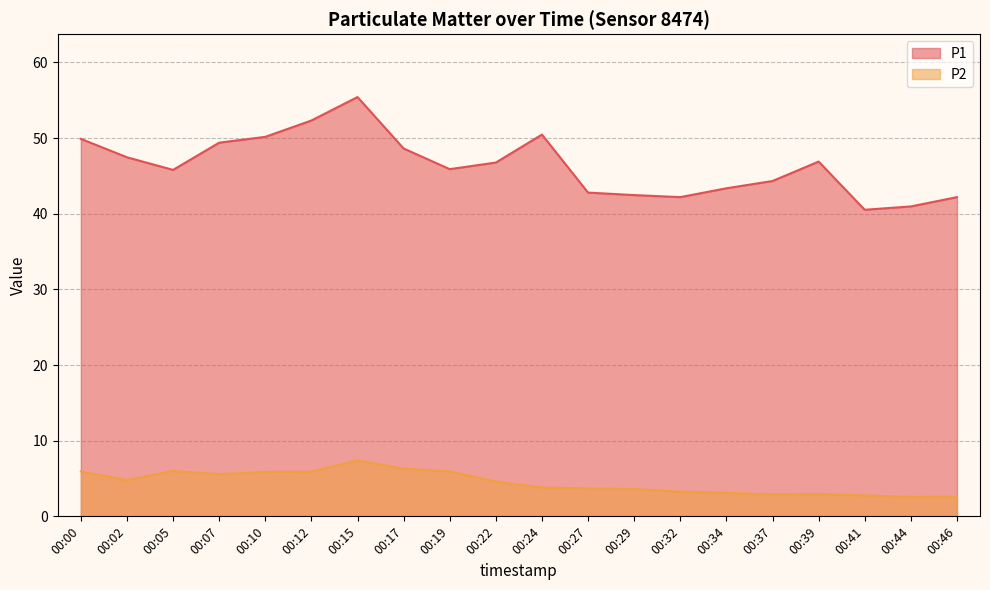

In P1, how many points are higher than both neighbors (excluding endpoints)?

3